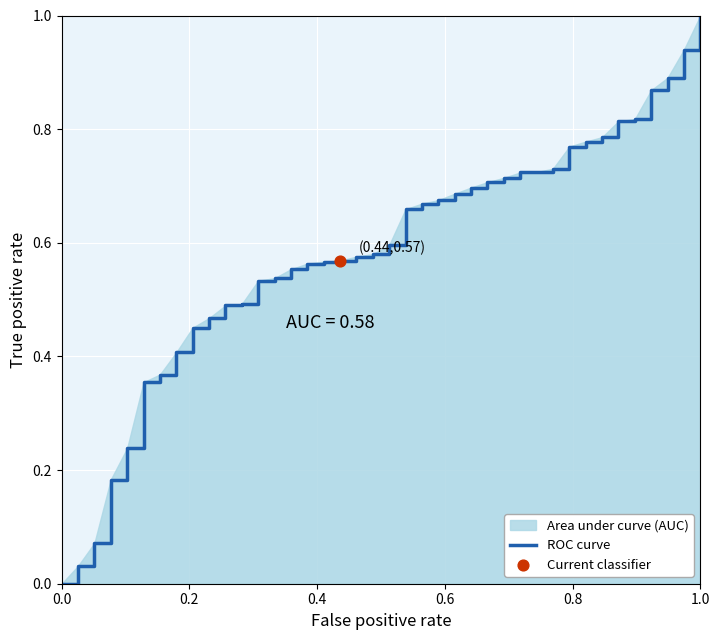

What is the difference between the maximum and minimum values?

1.0